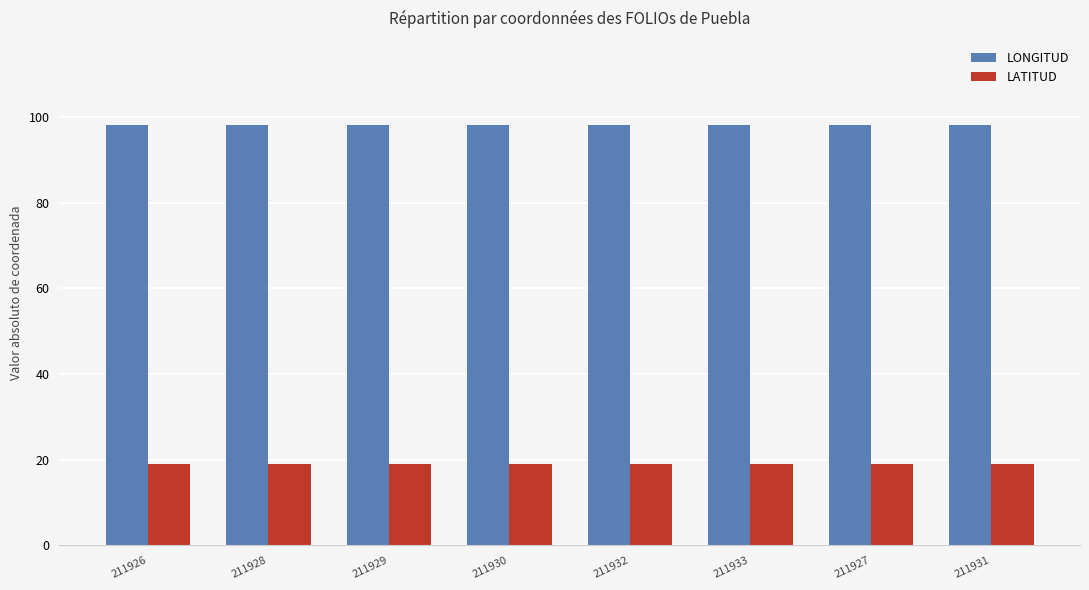

Rank the series at 211930 from highest to lowest value.

LONGITUD, LATITUD